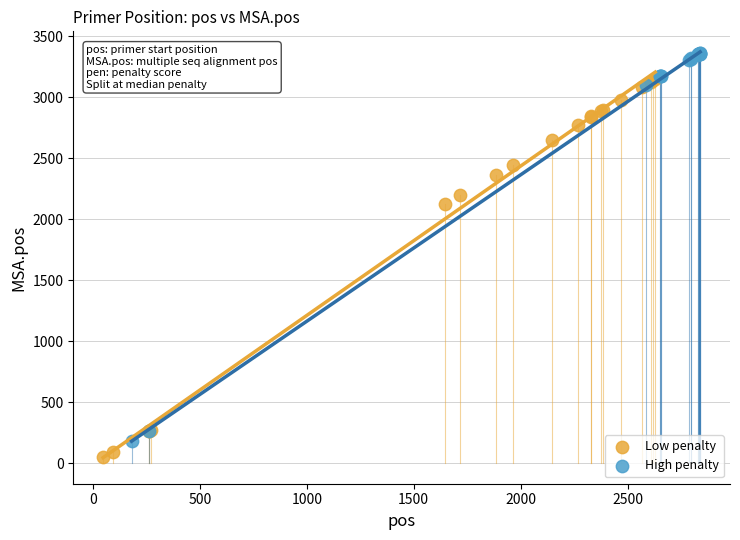

Which series contains the highest Y value?

High penalty